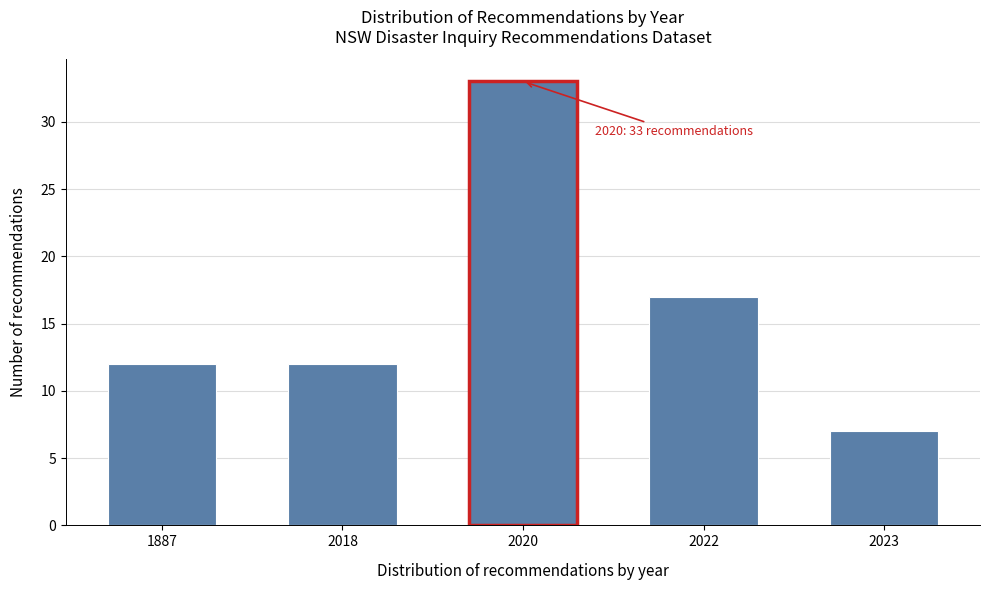

Reading left to right, what are all the values shown in this chart?

1887=12	2018=12	2020=33	2022=17	2023=7